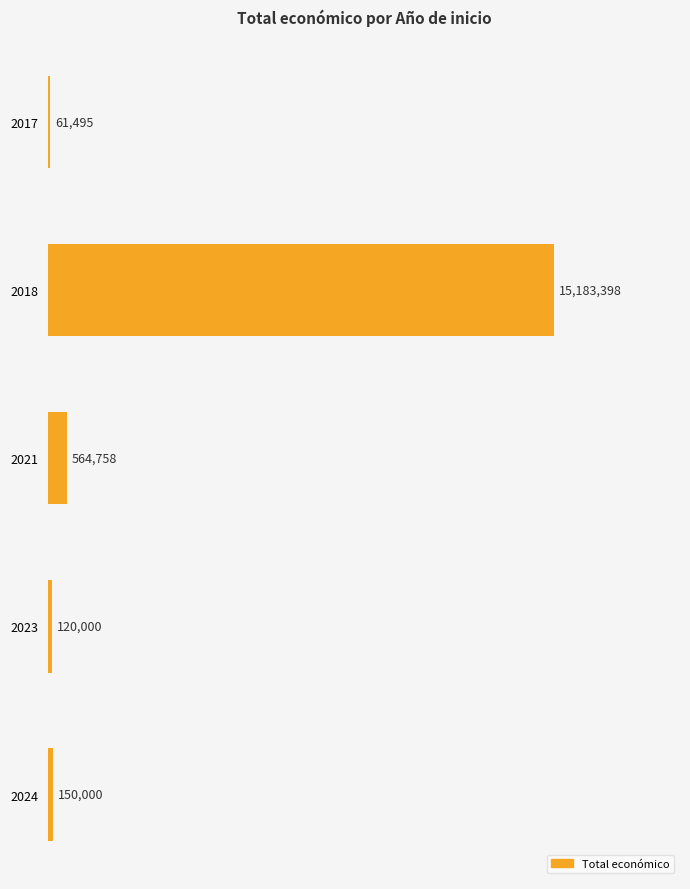

Are the bars horizontal?

Yes